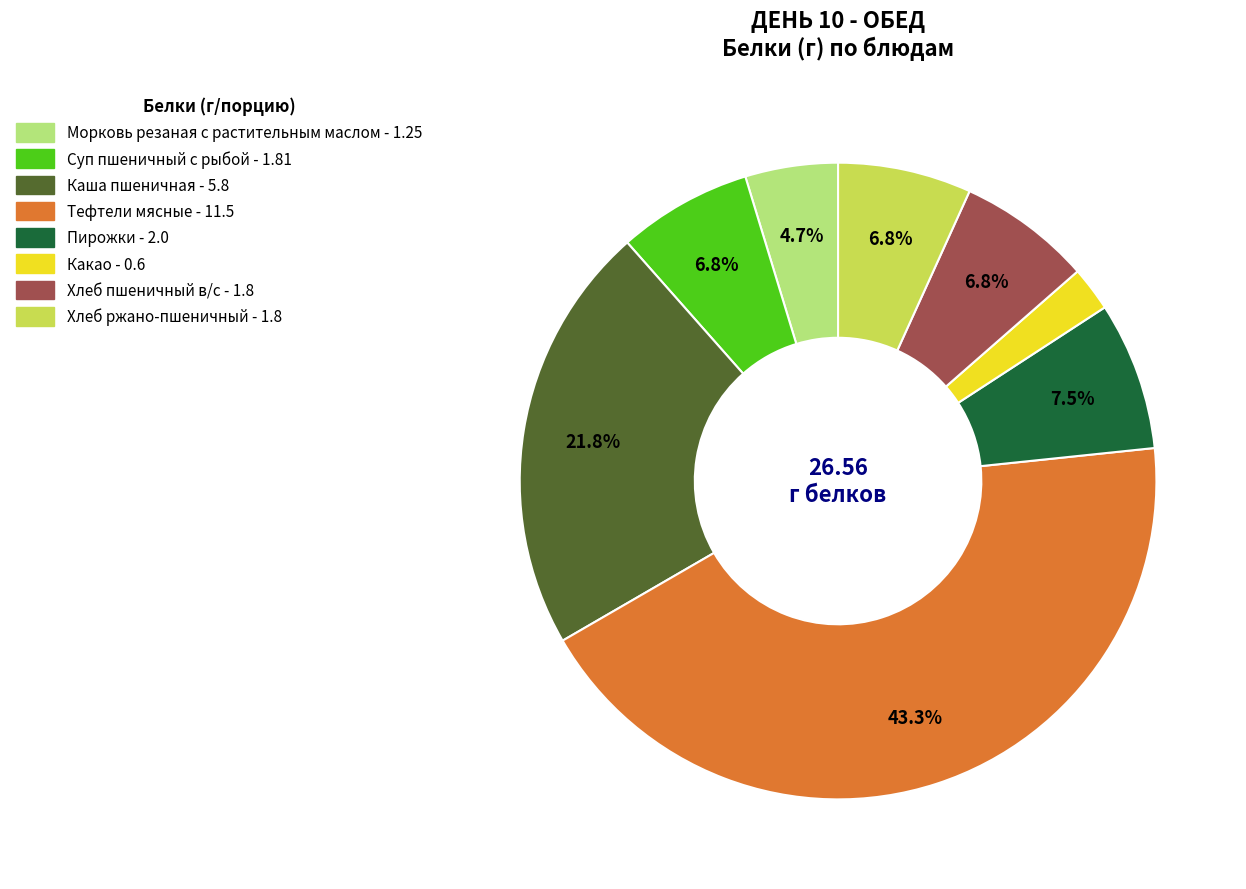

Is Тефтели мясные the majority of the pie?

No